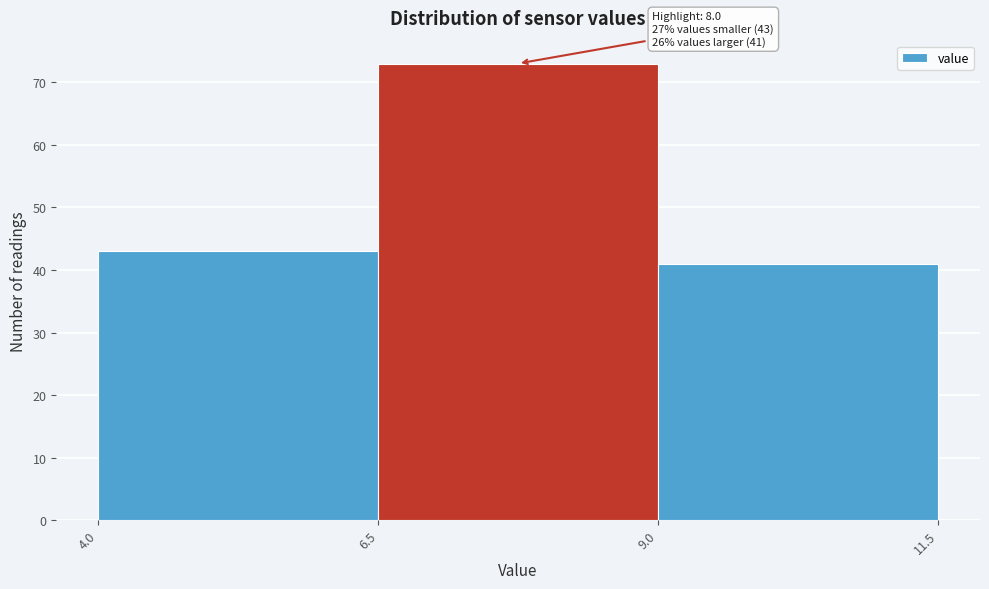

Which range on the x-axis has the tallest bar?

6.5 to 9.0